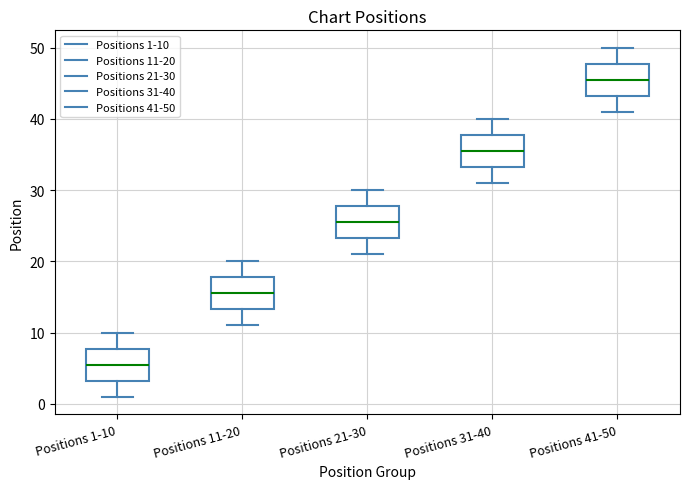

Where does the lower whisker of the box for Positions 31-40 end on the y-axis? The values are not printed on the chart, so give them approximately, as read against the axis.

31